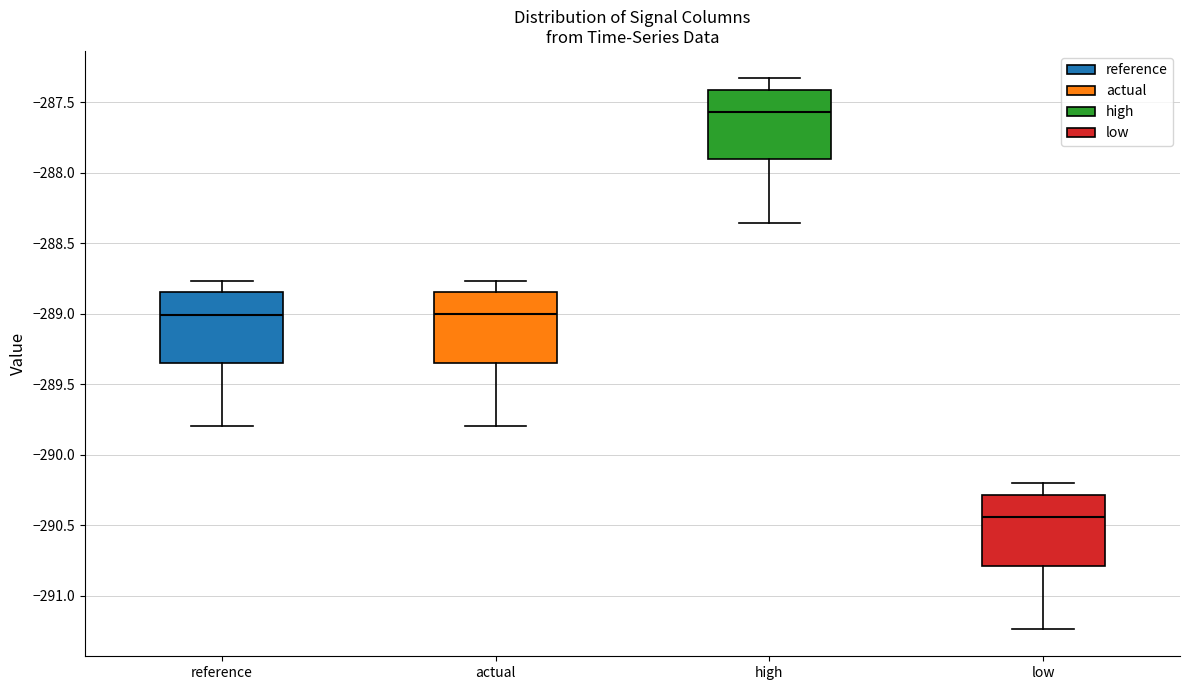

Where does the median line of the box for low sit on the y-axis? The values are not printed on the chart, so give them approximately, as read against the axis.

-290.45